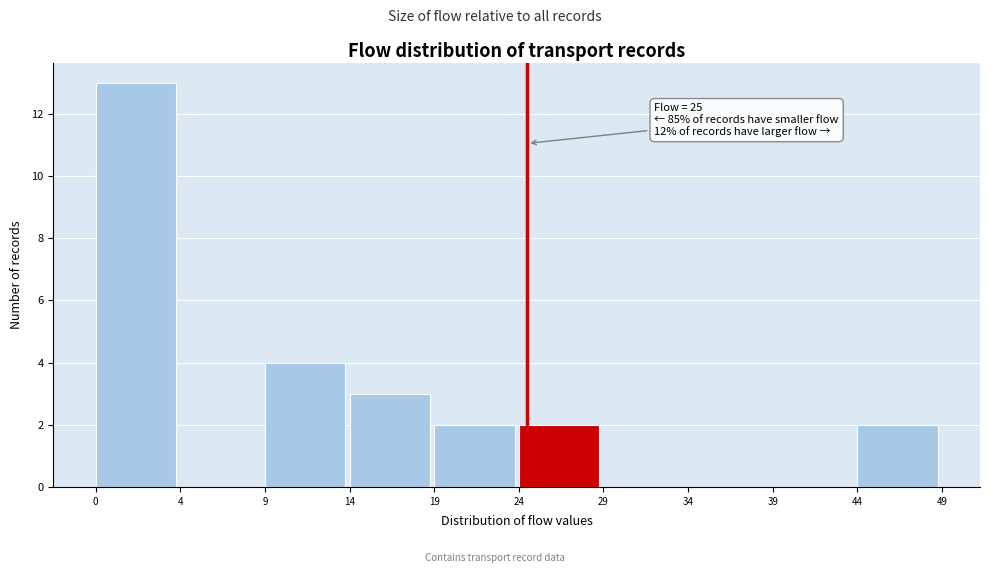

Reading left to right, list all the values displayed in this chart.

0=13	4=0	9=4	14=3	19=2	24=2	29=0	34=0	39=0	44=2